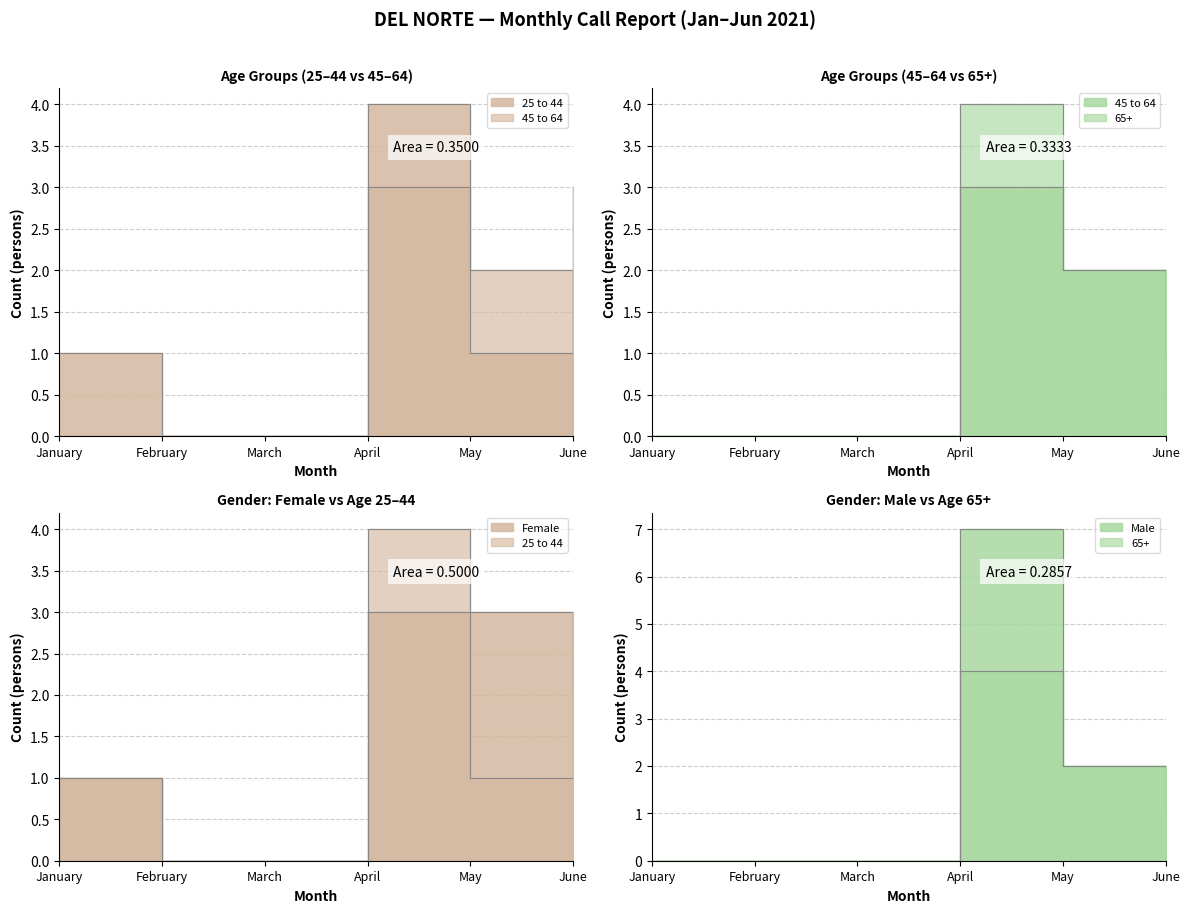

Where does the Male series first go above 2?

April